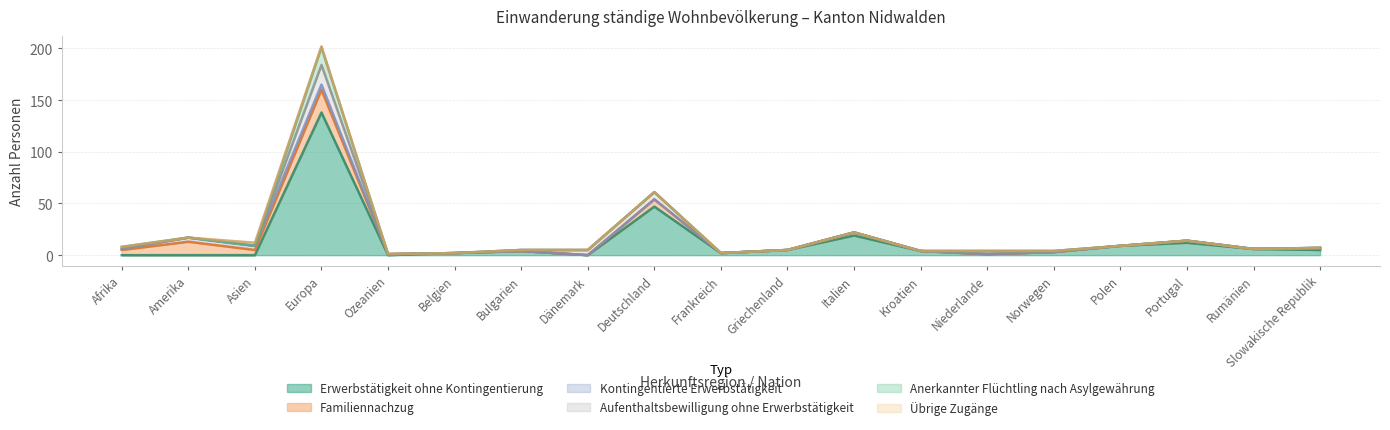

True or false: Erwerbstätigkeit ohne Kontingentierung has more than 0 points higher than both neighbors.

True